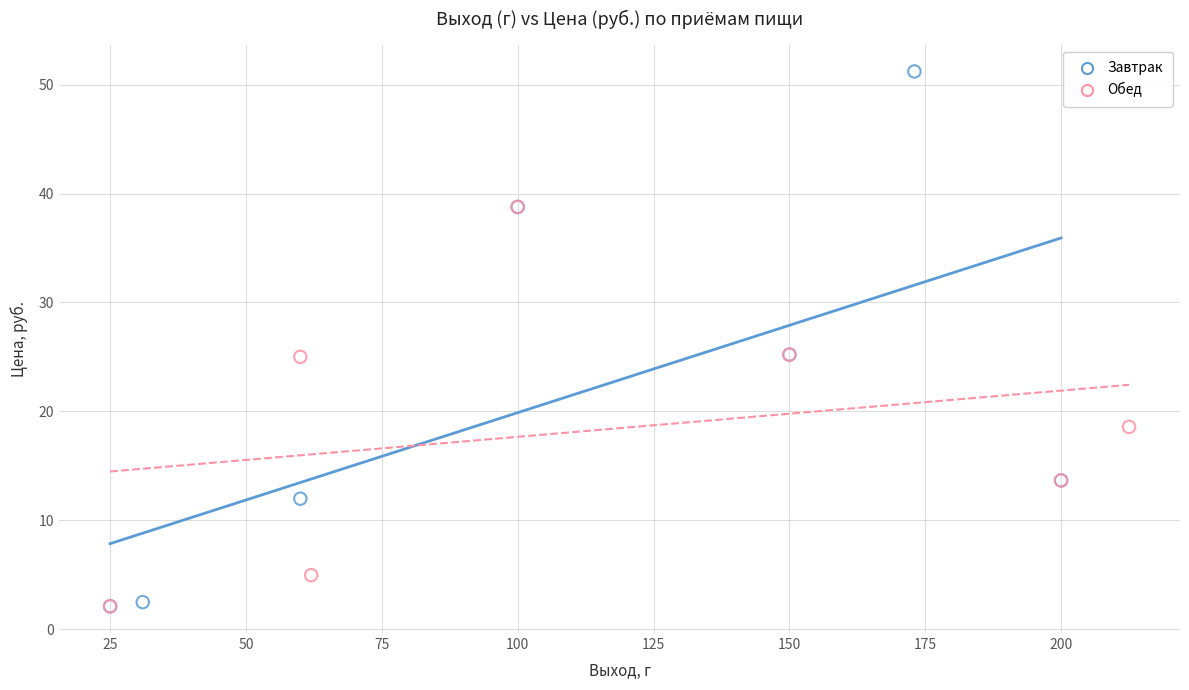

Which series has the largest Y range (max minus min)?

Завтрак